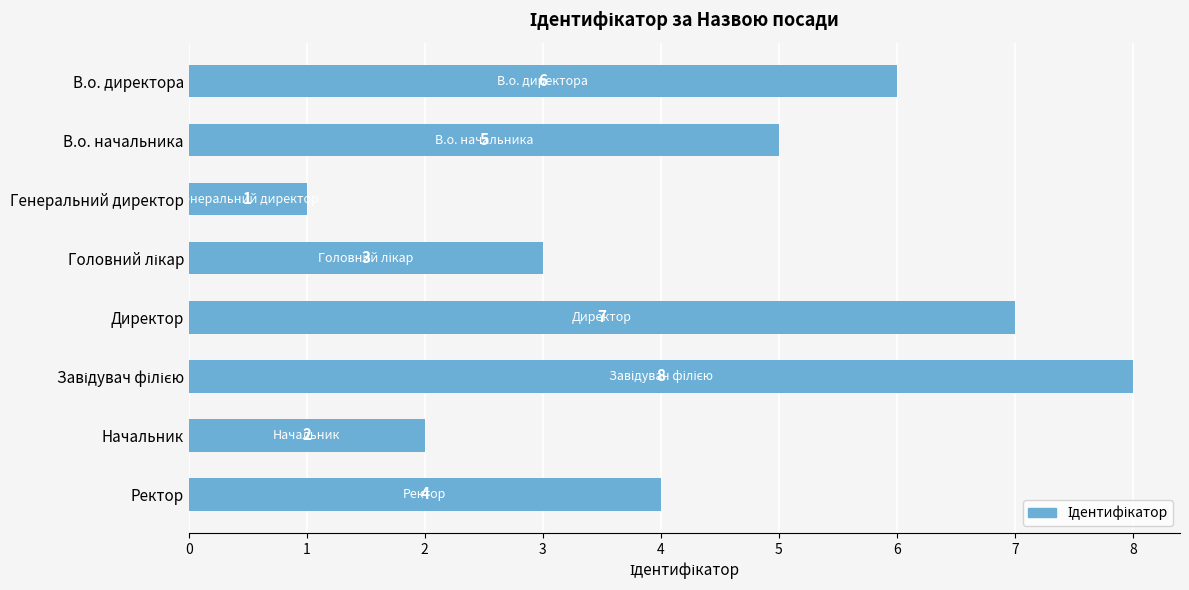

What is the greatest value displayed?

8